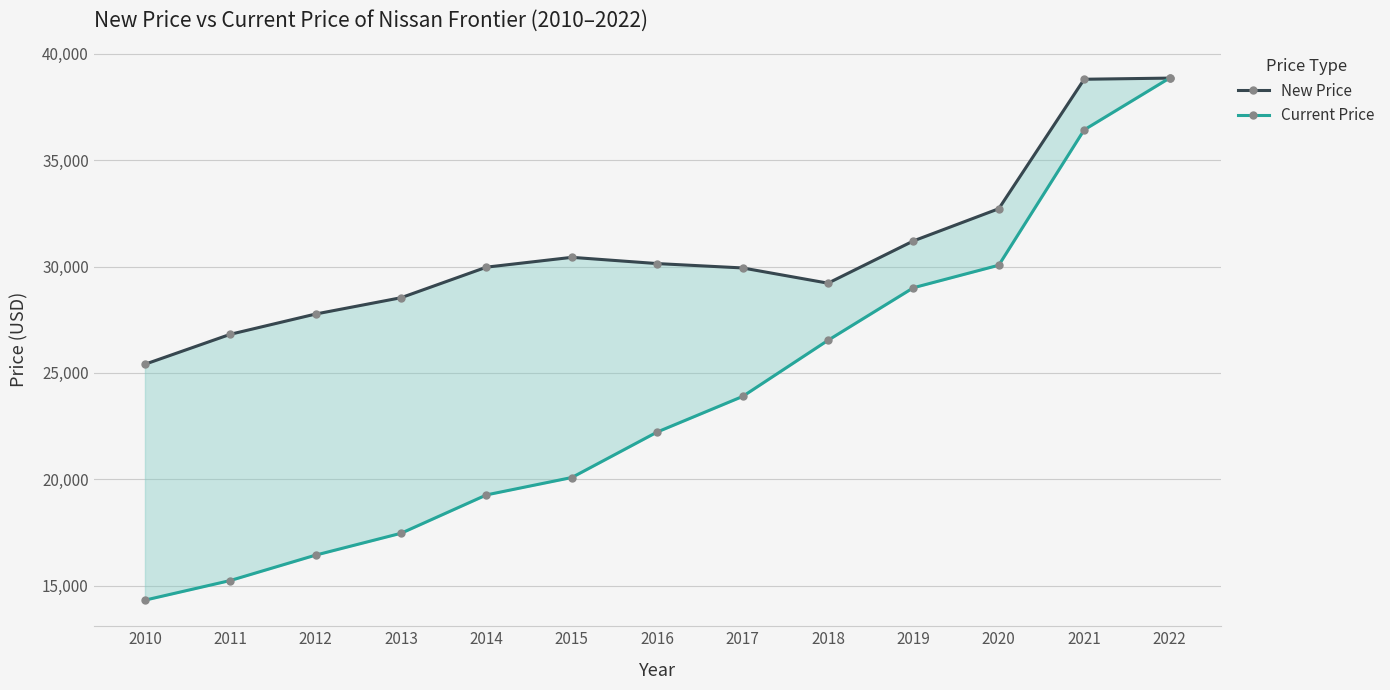

Is the value of Current Price at 2019 greater than the value of New Price at 2013?

Yes